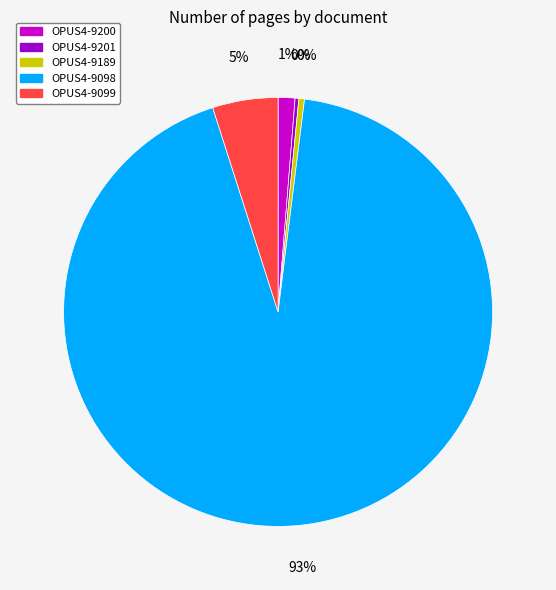

To the nearest percent, what is the difference between the OPUS4-9189 and OPUS4-9099 slice percentages?

5%